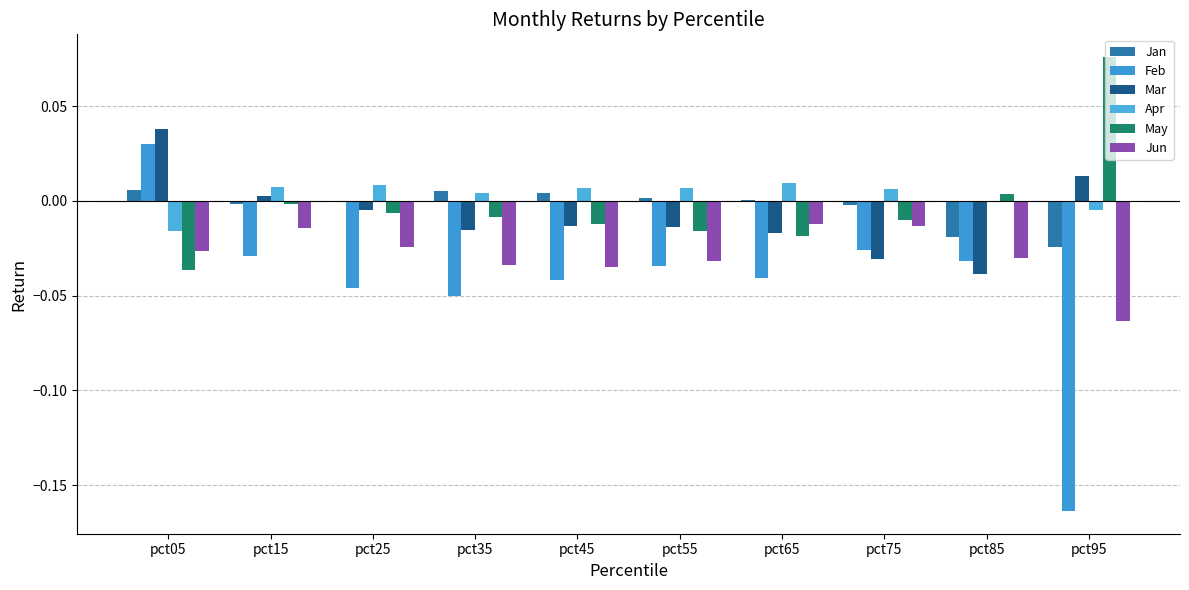

Are the bars grouped side by side (vs. stacked)?

Yes